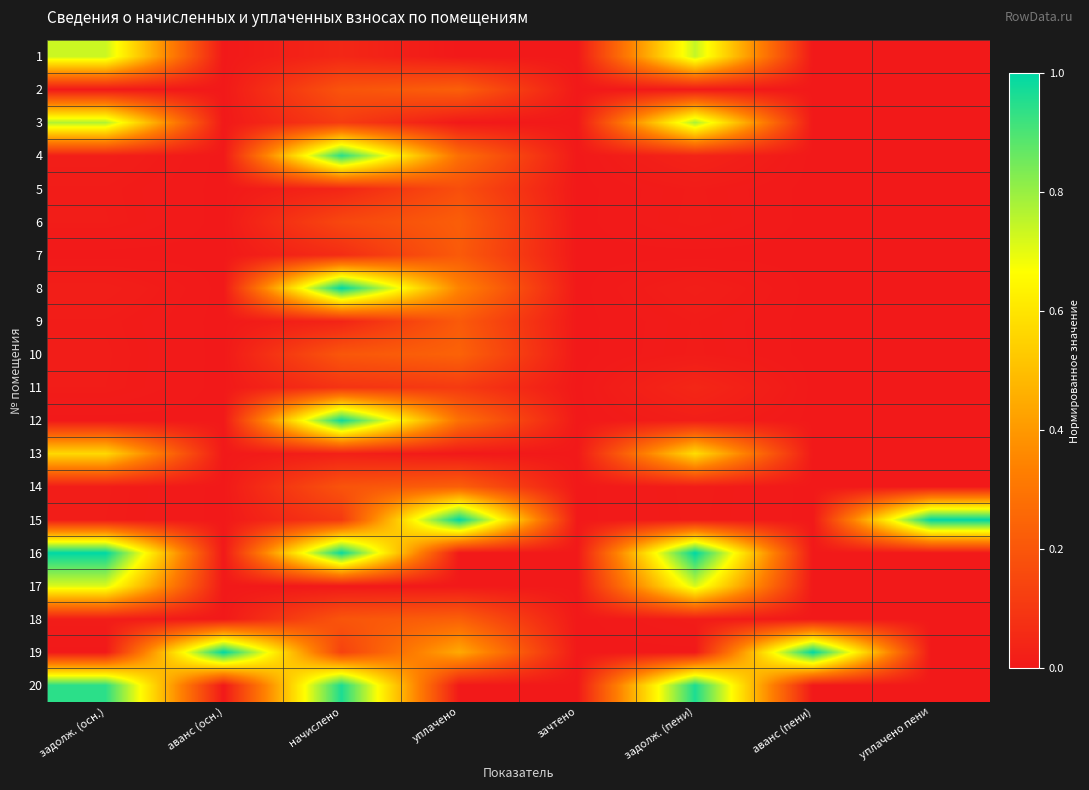

Between начислено and уплачено пени, which is larger?

начислено